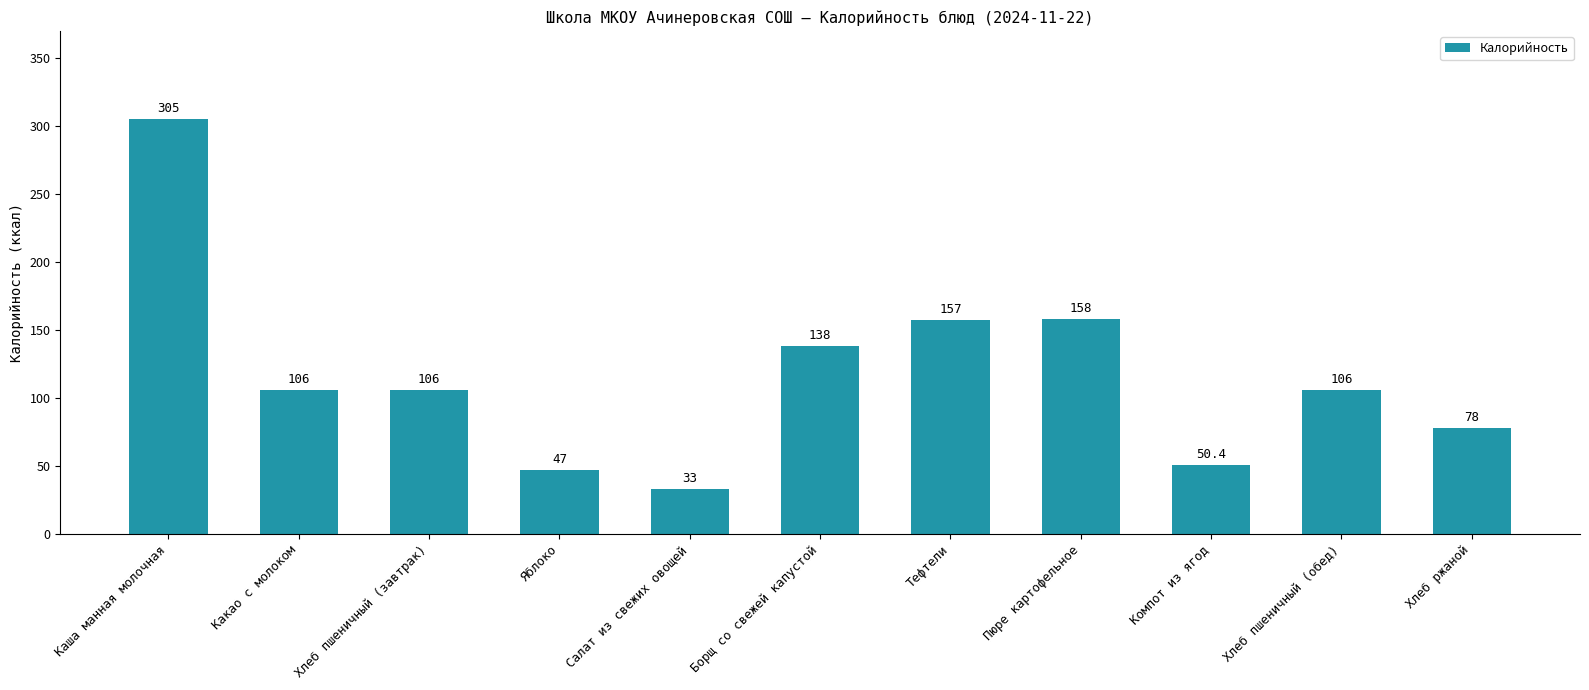

What position from the right is Борщ со свежей капустой?

6